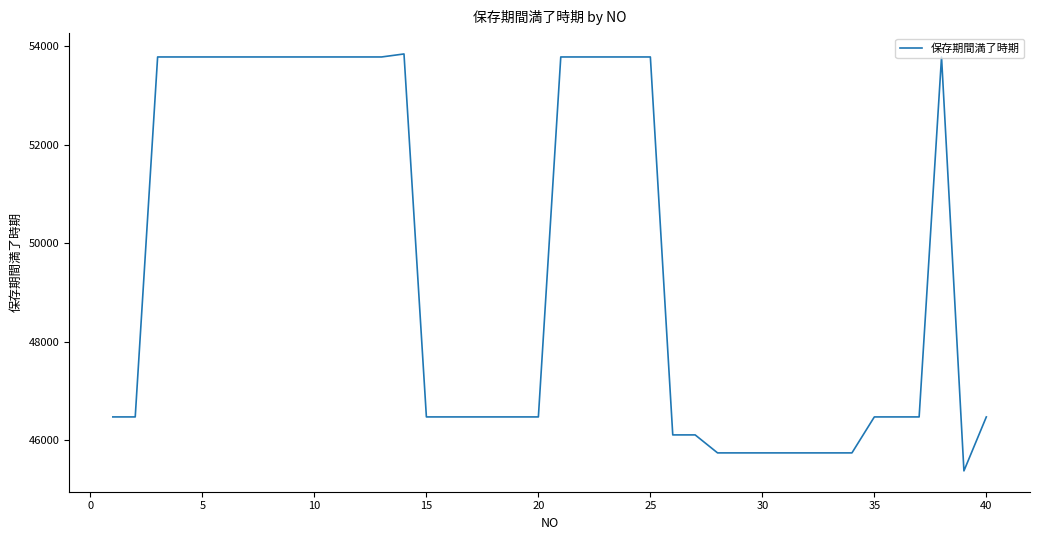

What is the maximum value shown in the chart?

53843